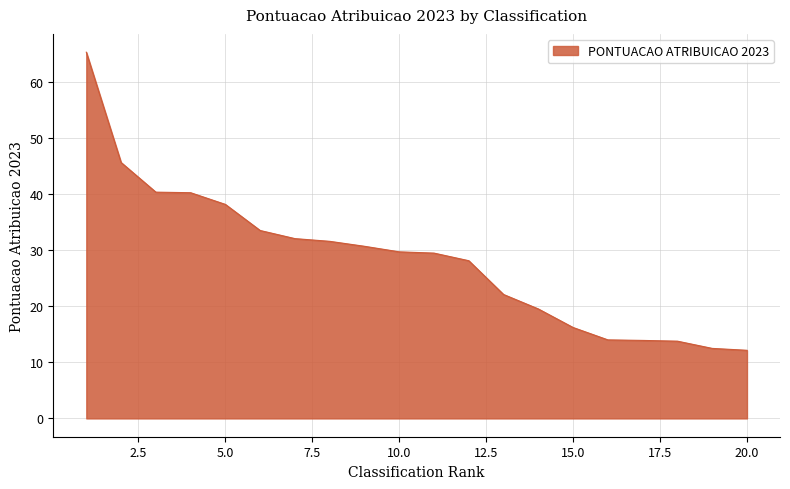

What is the greatest value displayed?

65.3